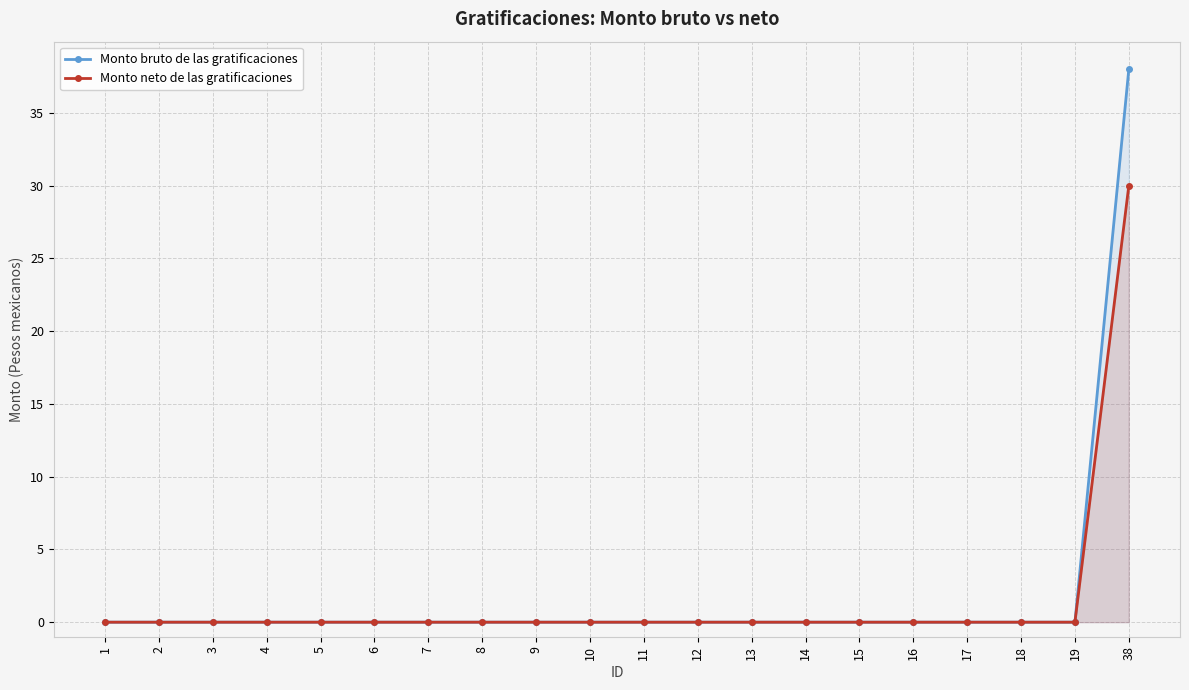

How many lines are shown in the chart?

2